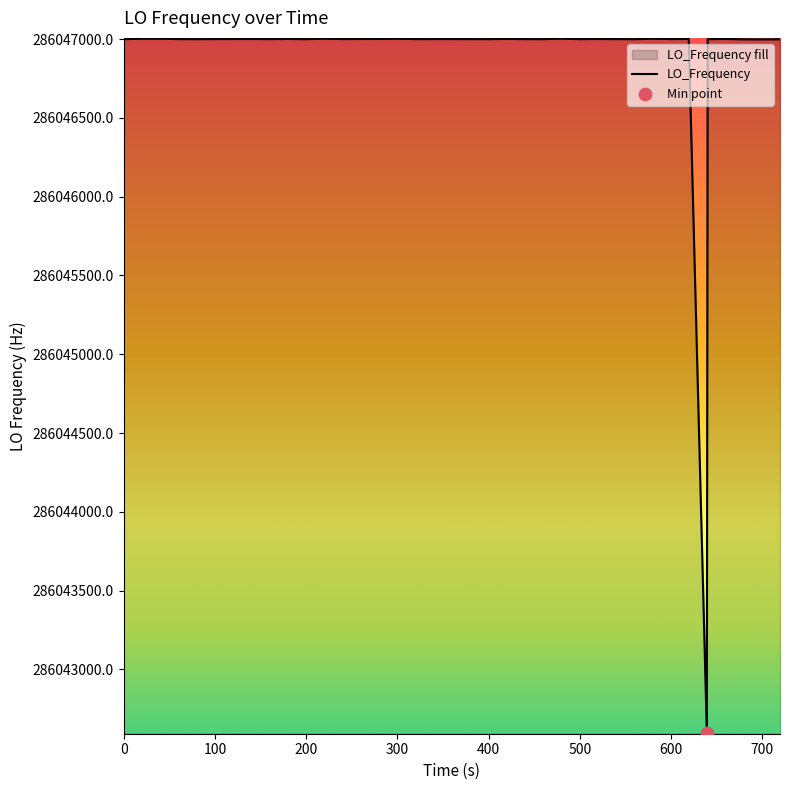

What is the greatest value displayed?

286047002.8